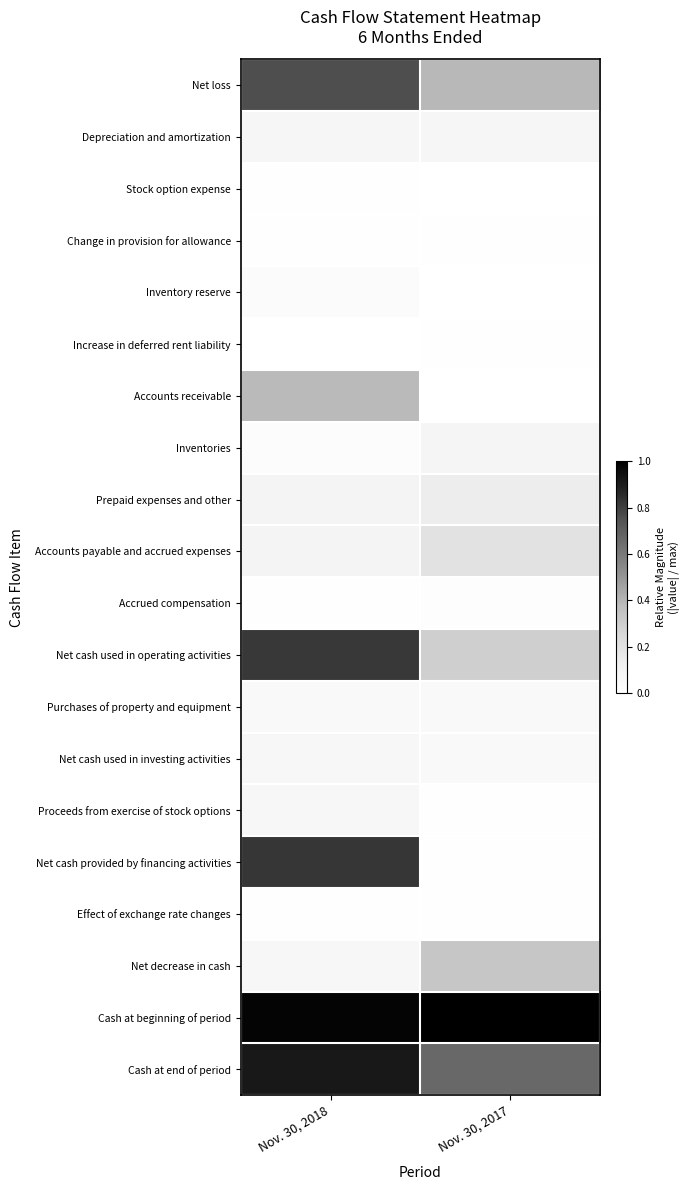

Reading left to right, what are all the values shown in this chart?

Net loss: Nov. 30, 2018=0.8	Nov. 30, 2017=0.4
Depreciation and amortization: Nov. 30, 2018=0.1	Nov. 30, 2017=0.1
Stock option expense: Nov. 30, 2018=0.0	Nov. 30, 2017=0.0
Change in provision for allowance: Nov. 30, 2018=0.0	Nov. 30, 2017=0.0
Inventory reserve: Nov. 30, 2018=0.0	Nov. 30, 2017=0.0
Increase in deferred rent liability: Nov. 30, 2018=0.0	Nov. 30, 2017=0.0
Accounts receivable: Nov. 30, 2018=0.4	Nov. 30, 2017=0.0
Inventories: Nov. 30, 2018=0.0	Nov. 30, 2017=0.1
Prepaid expenses and other: Nov. 30, 2018=0.1	Nov. 30, 2017=0.1
Accounts payable and accrued expenses: Nov. 30, 2018=0.1	Nov. 30, 2017=0.2
Accrued compensation: Nov. 30, 2018=0.0	Nov. 30, 2017=0.0
Net cash used in operating activities: Nov. 30, 2018=0.8	Nov. 30, 2017=0.3
Purchases of property and equipment: Nov. 30, 2018=0.0	Nov. 30, 2017=0.0
Net cash used in investing activities: Nov. 30, 2018=0.1	Nov. 30, 2017=0.0
Proceeds from exercise of stock options: Nov. 30, 2018=0.1	Nov. 30, 2017=0.0
Net cash provided by financing activities: Nov. 30, 2018=0.8	Nov. 30, 2017=0.0
Effect of exchange rate changes: Nov. 30, 2018=0.0	Nov. 30, 2017=0.0
Net decrease in cash: Nov. 30, 2018=0.1	Nov. 30, 2017=0.3
Cash at beginning of period: Nov. 30, 2018=1.0	Nov. 30, 2017=1.0
Cash at end of period: Nov. 30, 2018=0.9	Nov. 30, 2017=0.7